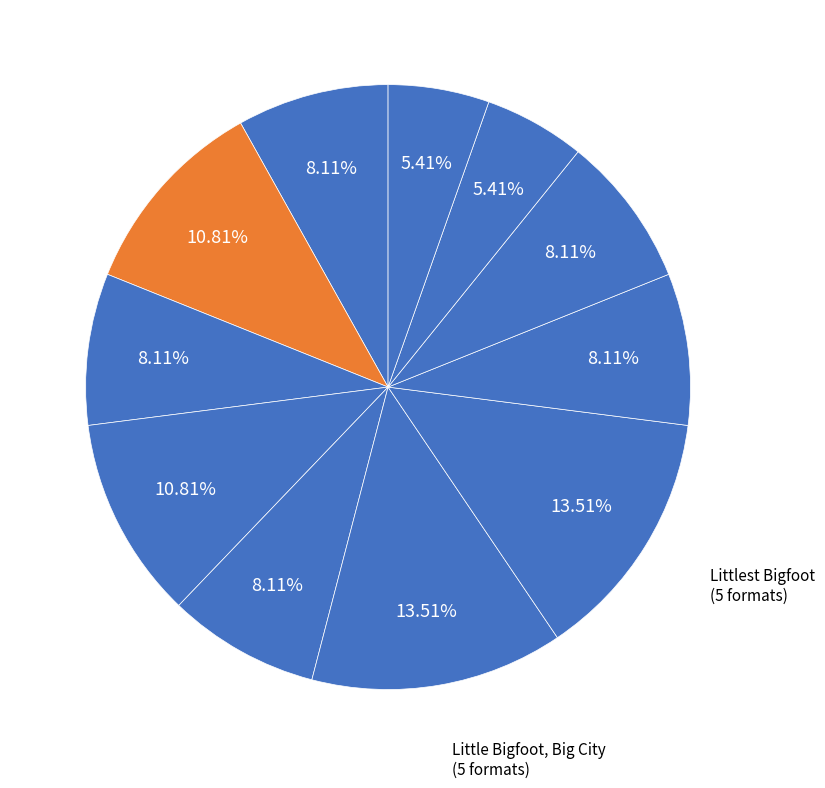

Count the number of slices in the pie.

11